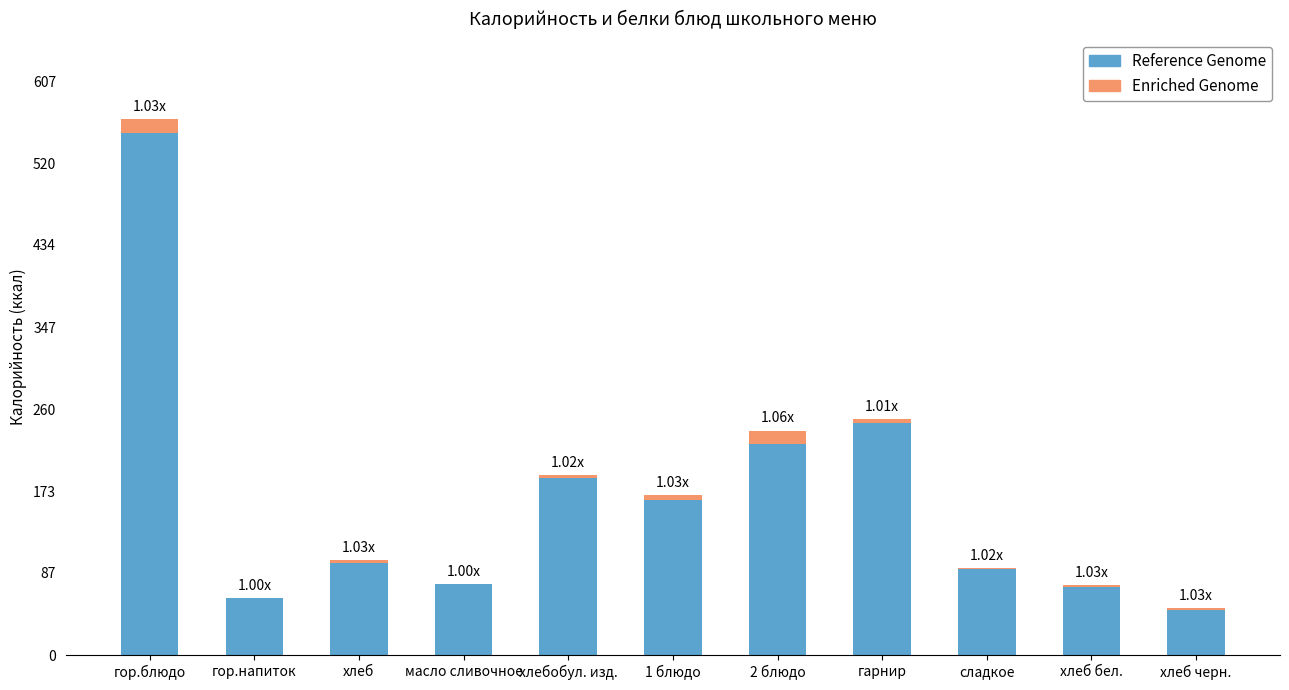

What is the sum of all Reference Genome values?

1816.3